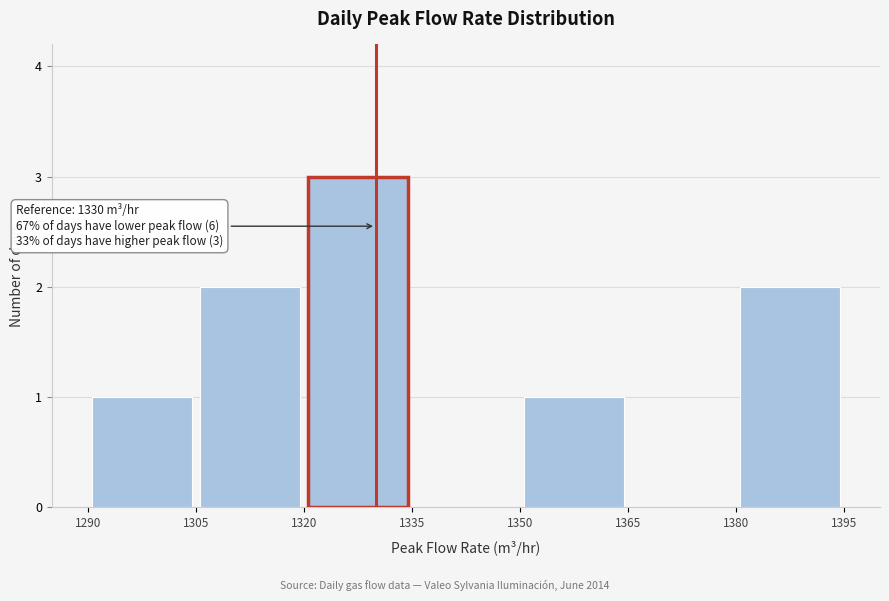

Which range on the x-axis has the tallest bar?

1320 to 1335